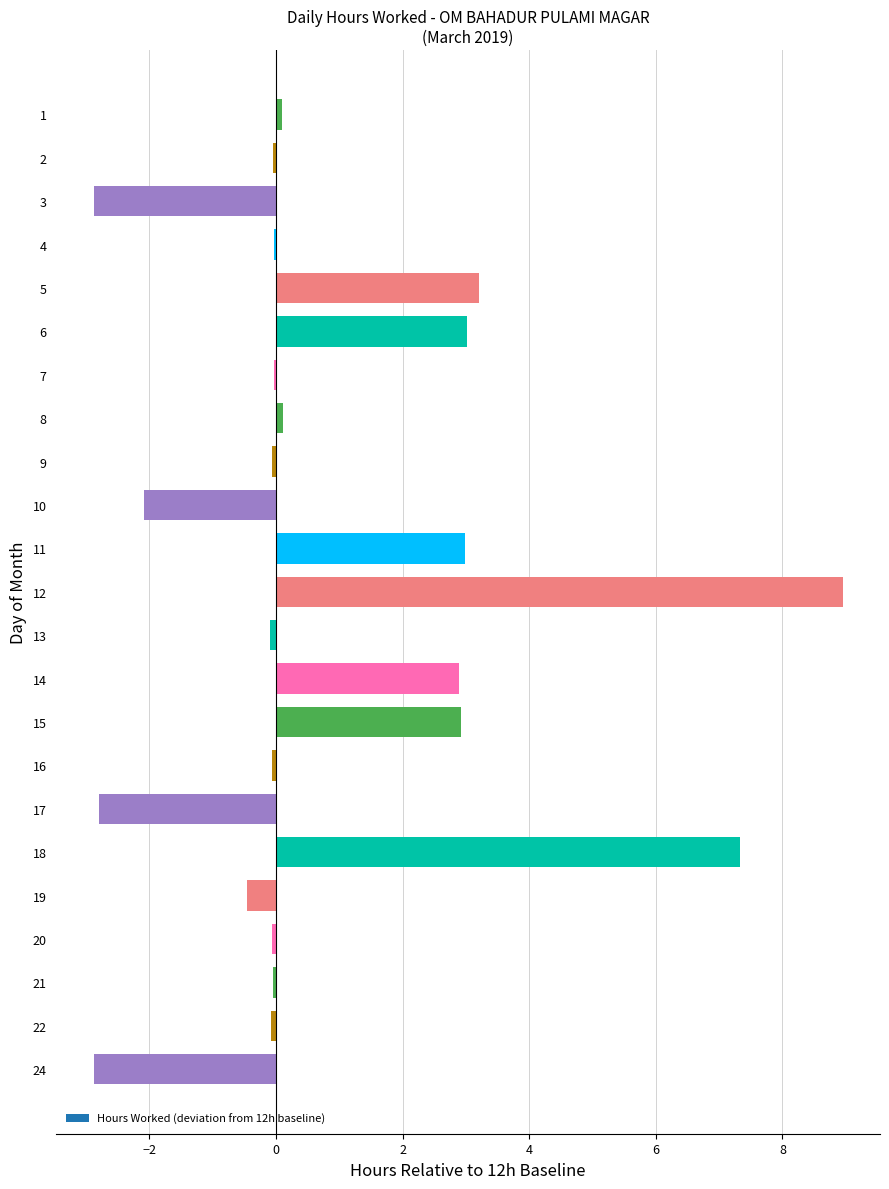

What is the sum of all values?

19.9